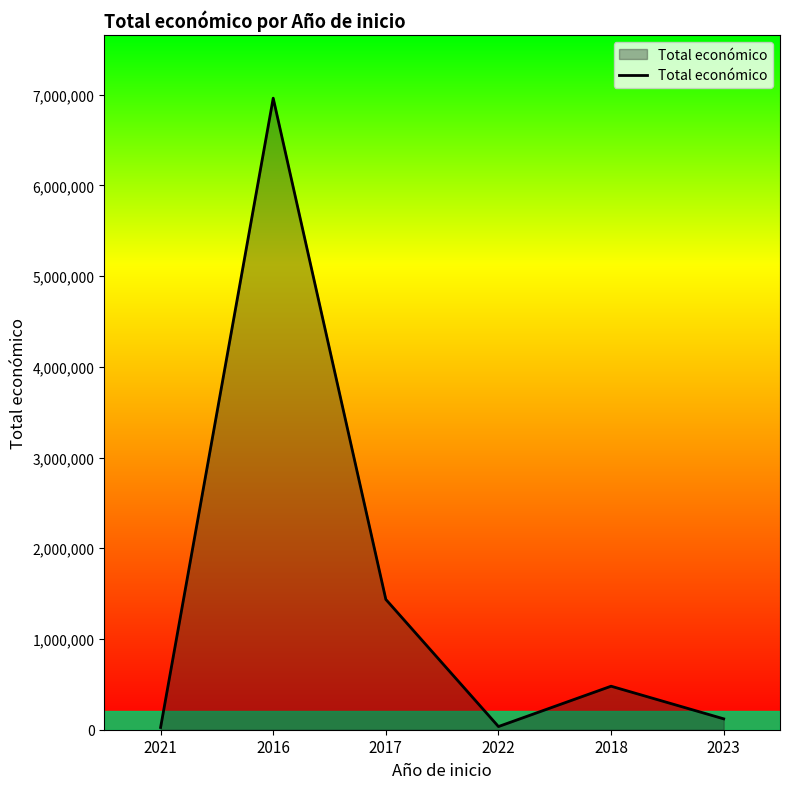

At which category does the data reach its first local valley?

2022